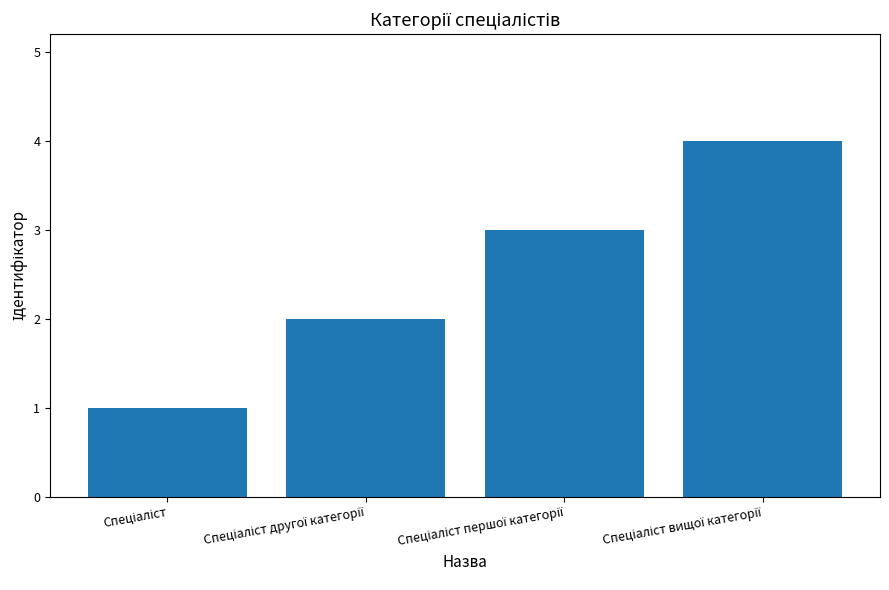

What is the greatest value displayed?

4